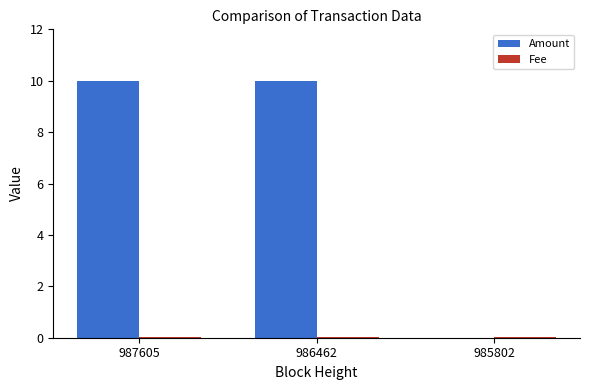

Which series has the widest spread of values?

Amount